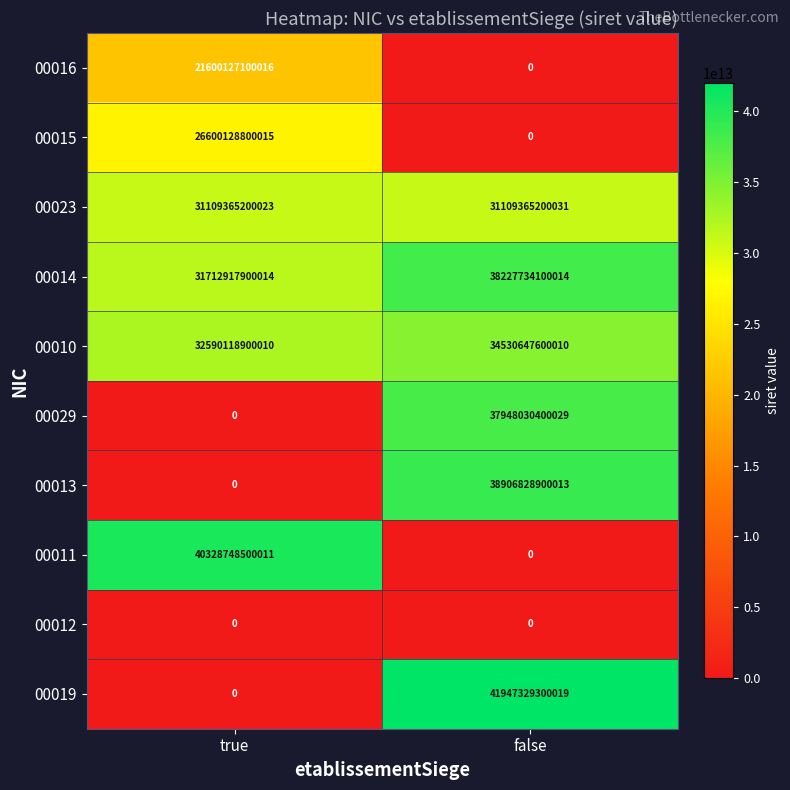

Between true and false, which series saw the biggest shift?

00019